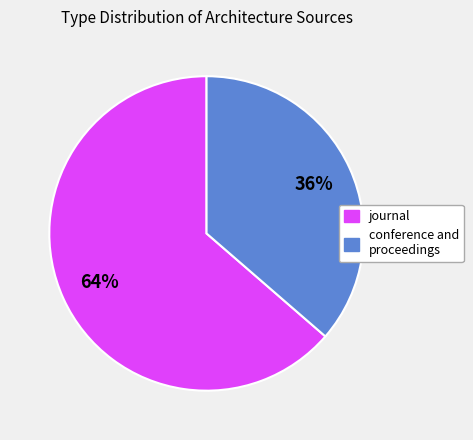

How many segments does this pie chart have?

2